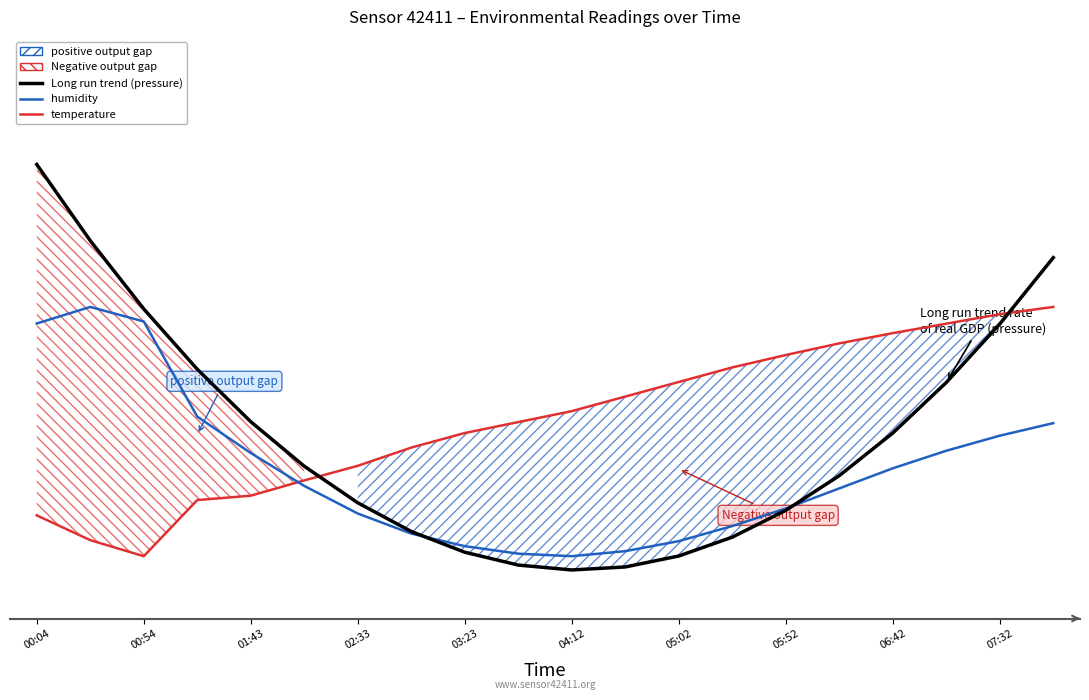

What is the smallest value displayed?

0.1